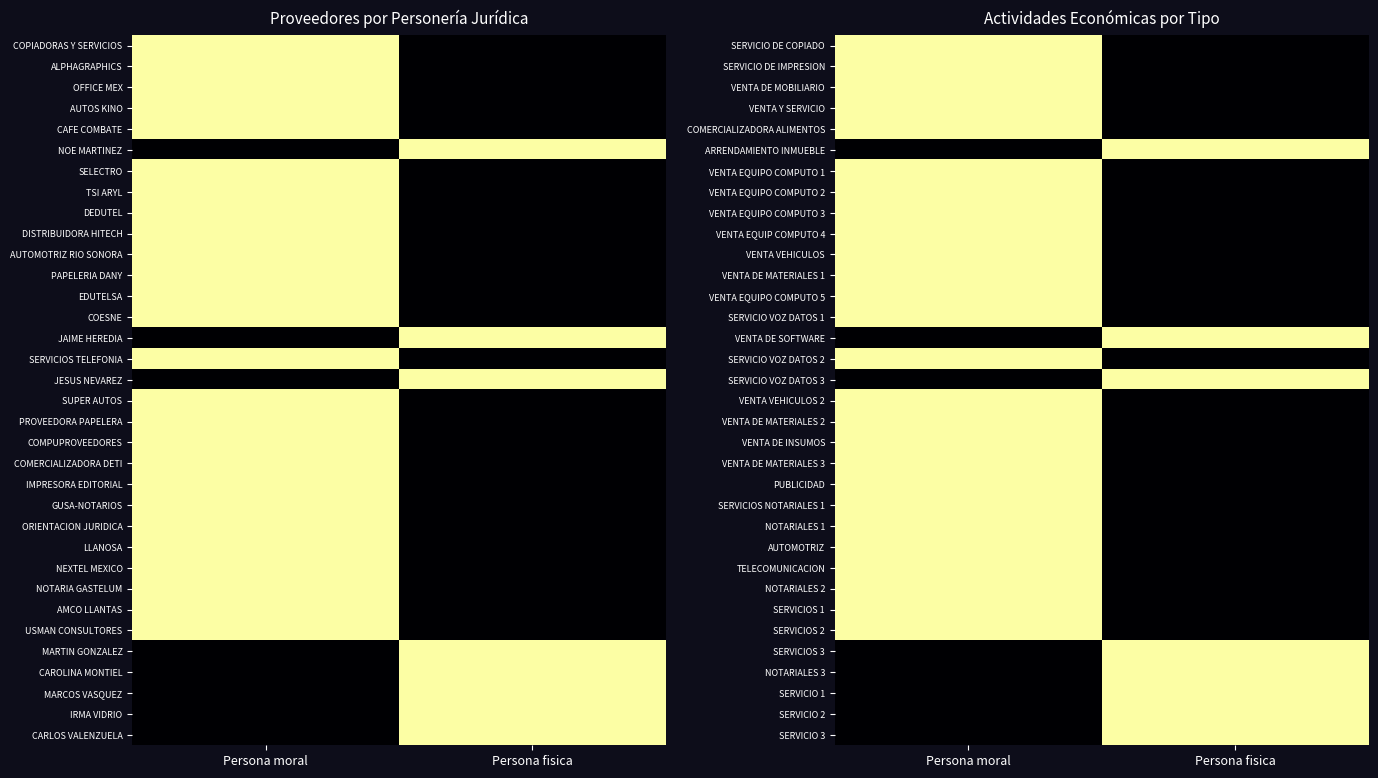

True or false: VENTA VEHICULOS has a value of 1 at Persona fisica.

False